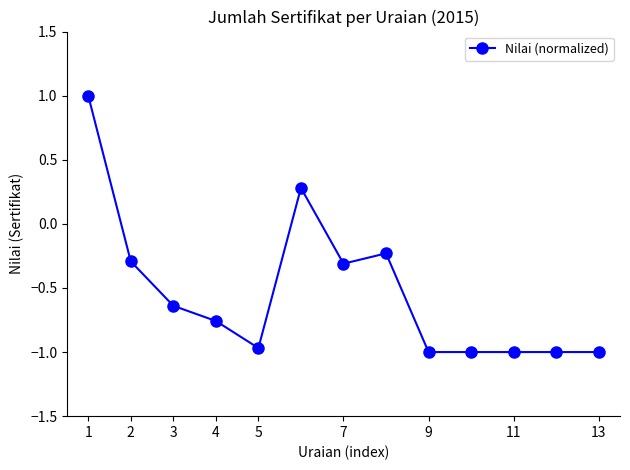

Is this an area chart (filled region under the line)?

No